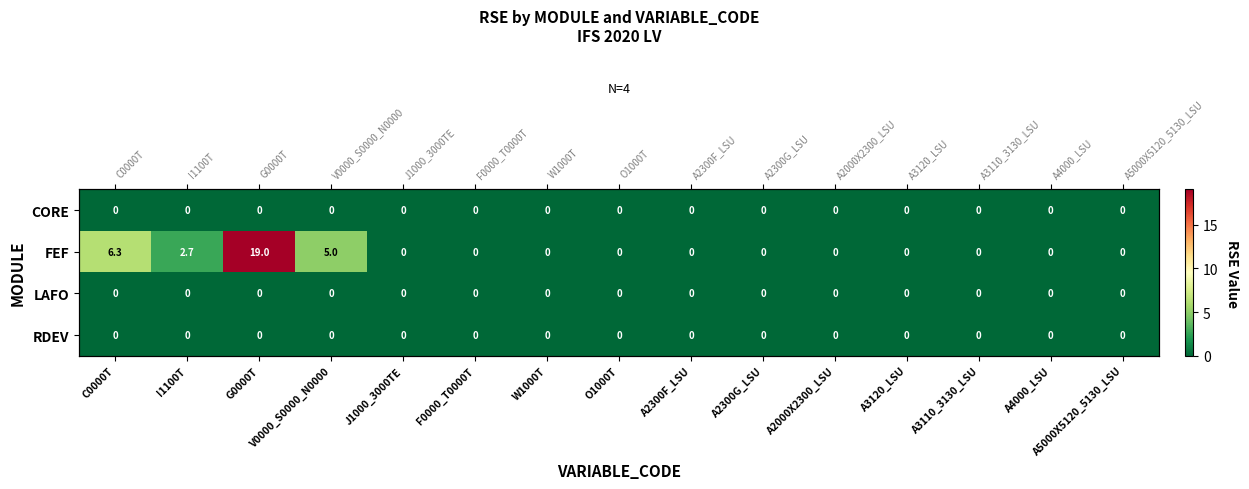

Which category has the highest value in the LAFO series?

C0000T